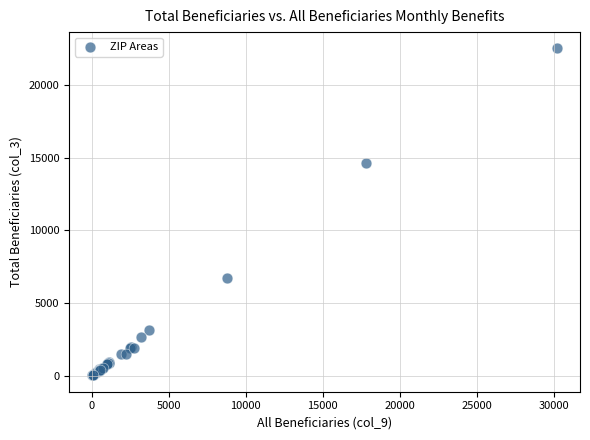

What Y value in the scatter plot is closest to 11270?

14645